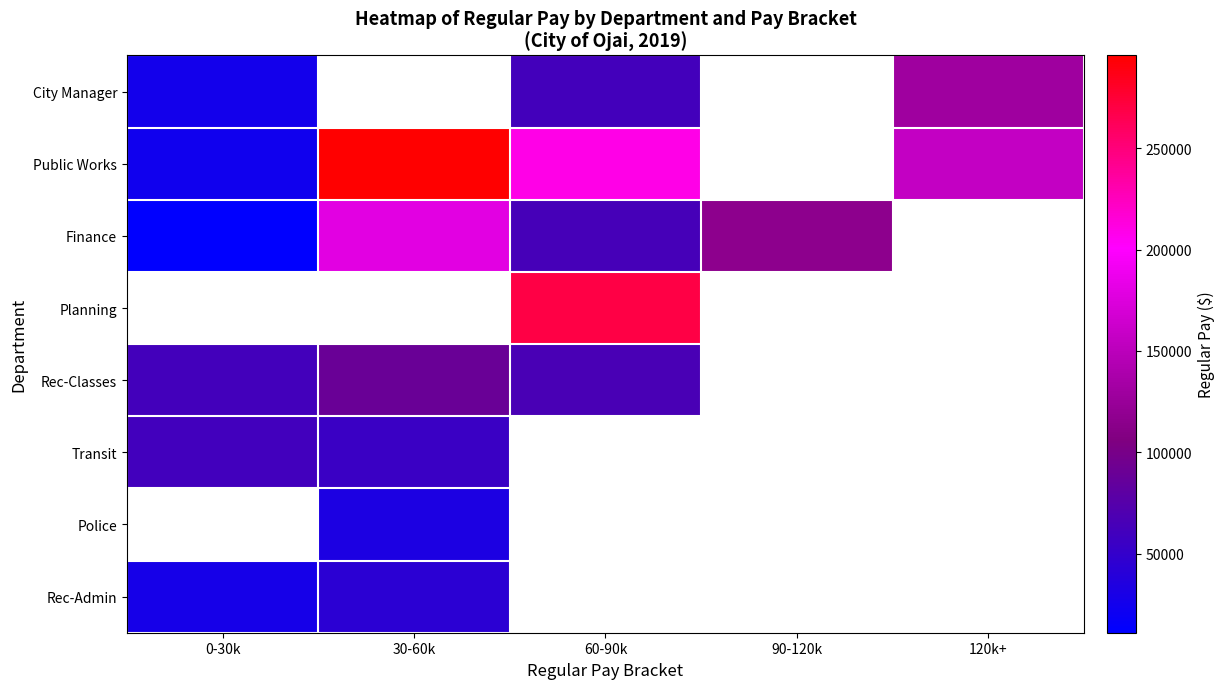

What is the difference between the highest and lowest values at 30-60k?

295619